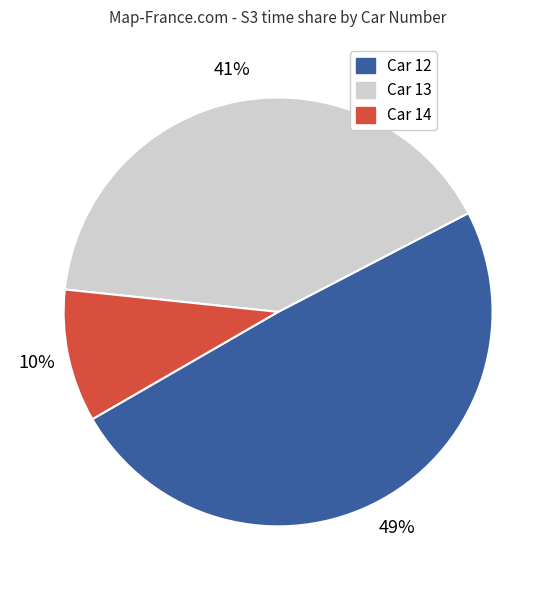

To the nearest percent, what is the combined percentage of Car 13 and Car 12?

90%